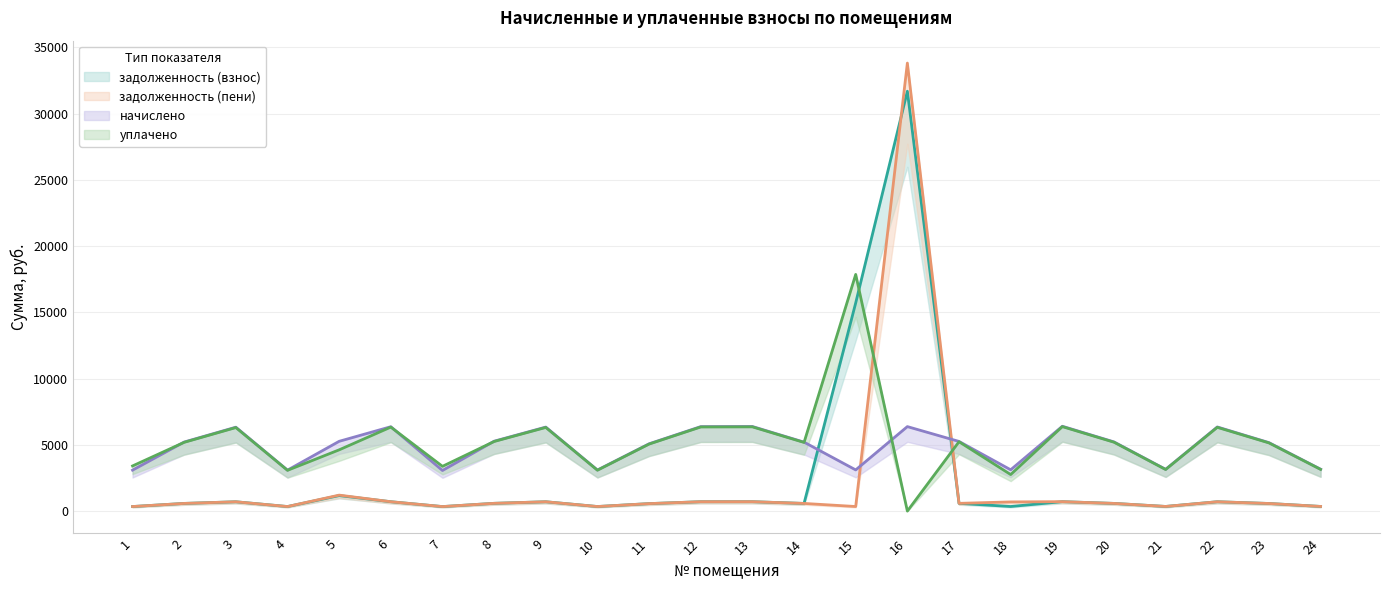

What are all the series names shown in the legend?

задолженность (взнос), задолженность (пени), начислено, уплачено